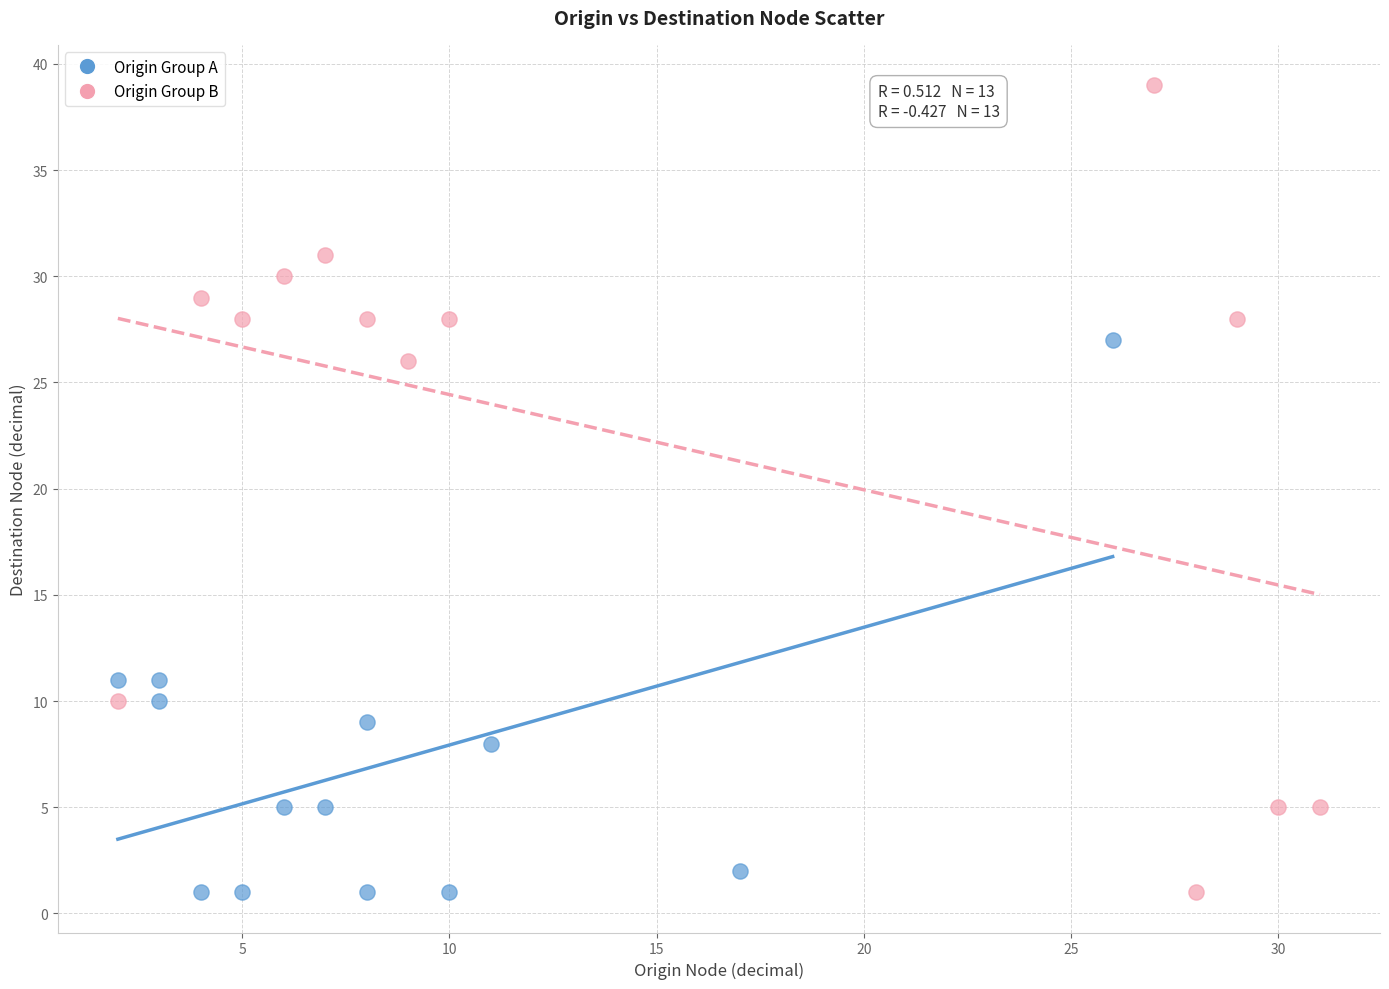

What are all the series names shown in the legend?

Origin Group A, Origin Group B